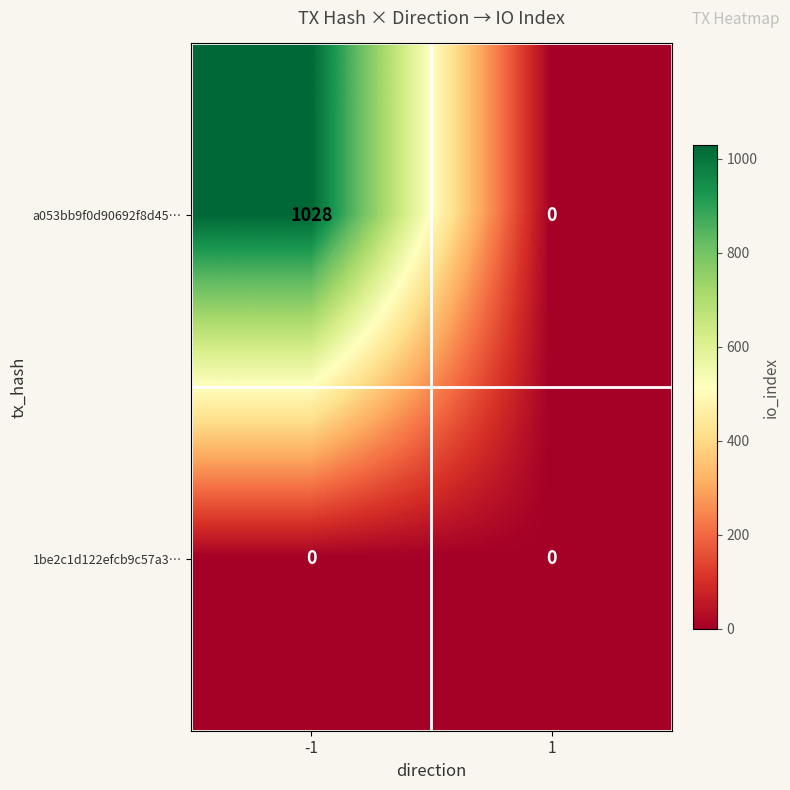

Reading left to right, extract all data points from this chart.

a053bb9f0d90692f8d45…: 1028	0
1be2c1d122efcb9c57a3…: 0	0